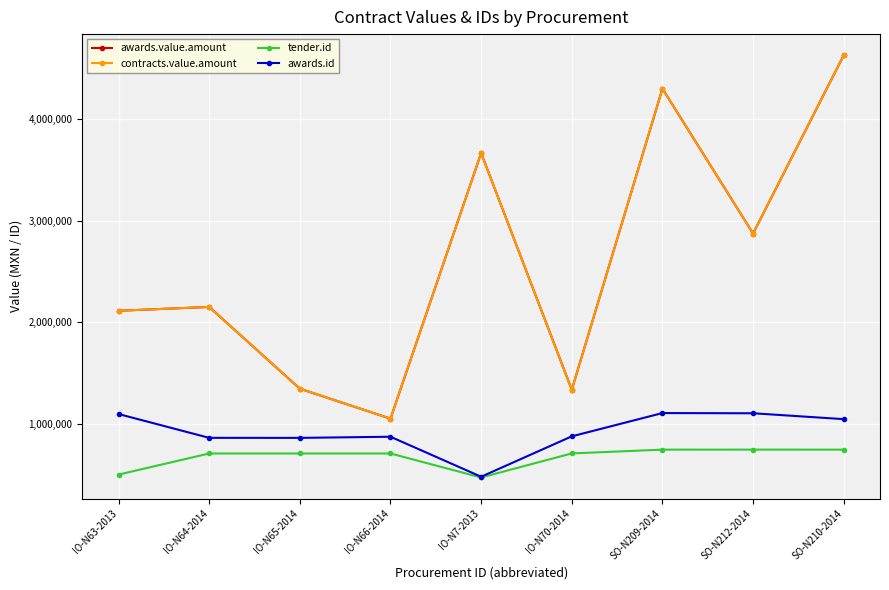

Which series has the widest spread of values?

awards.value.amount